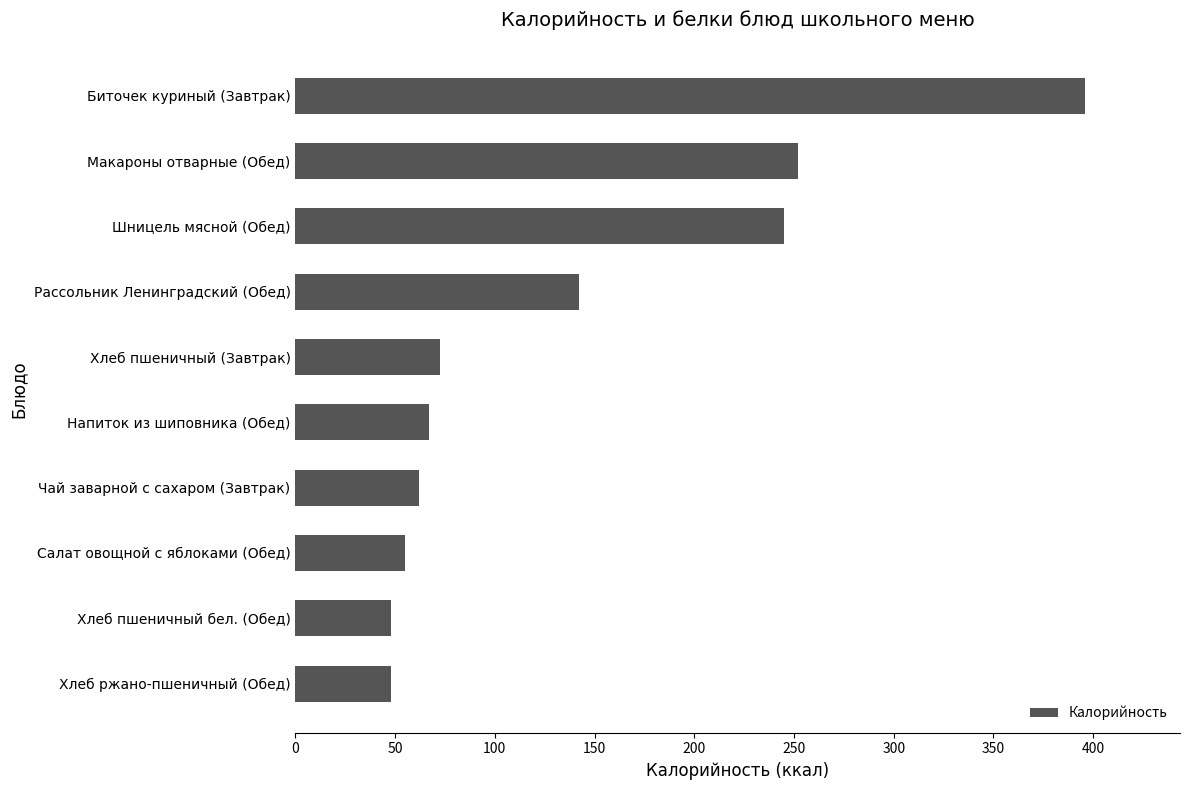

At which label is the value closest to 222?

Шницель мясной (Обед)